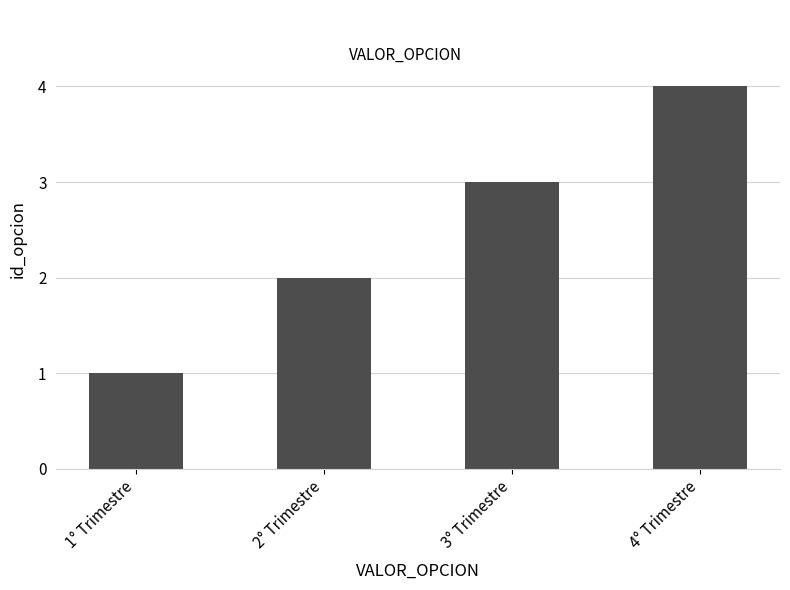

What is the label of the 1st bar from the right?

4° Trimestre